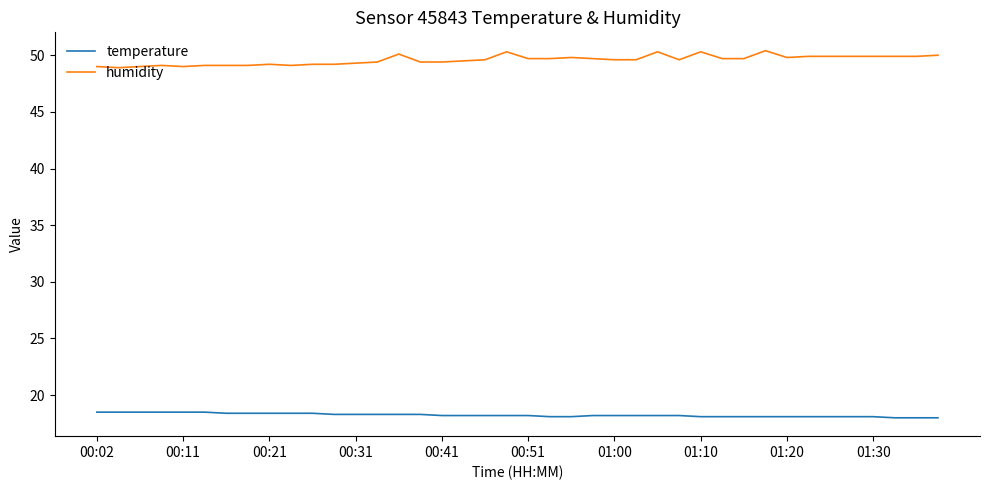

Which series has the largest total across all categories?

humidity